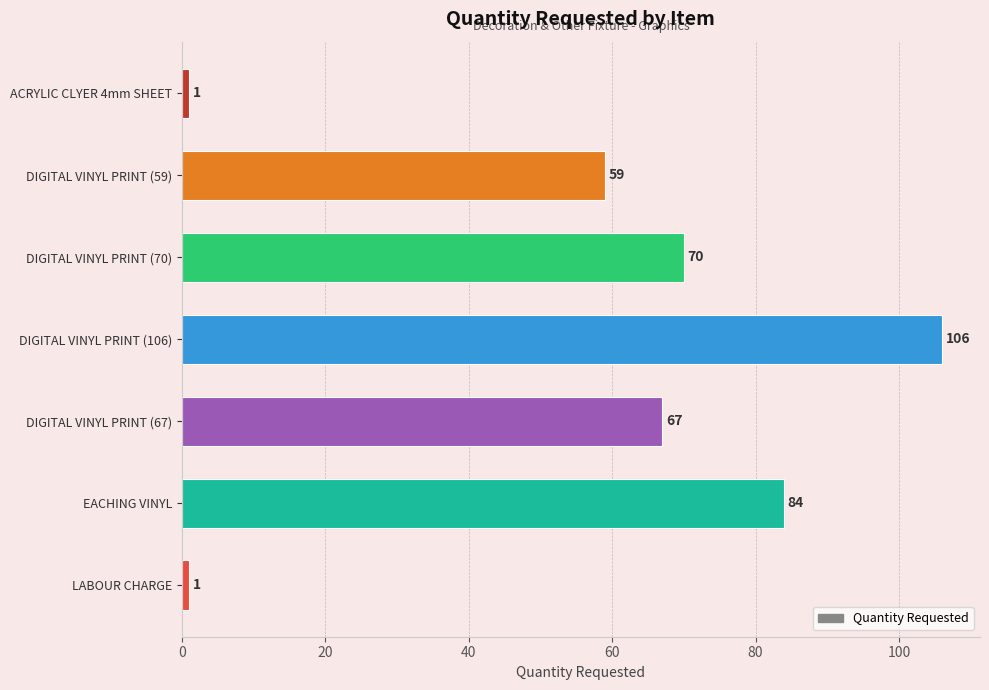

Count the values in the range 1 to 84.

6